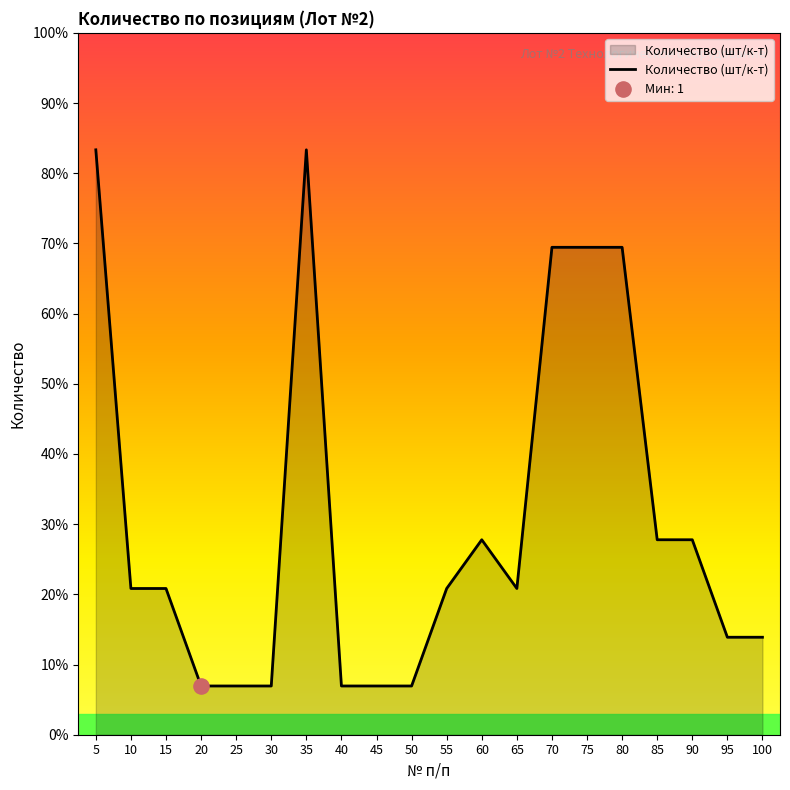

Approximately how many times larger is the value at 100 compared to 5?

0.2